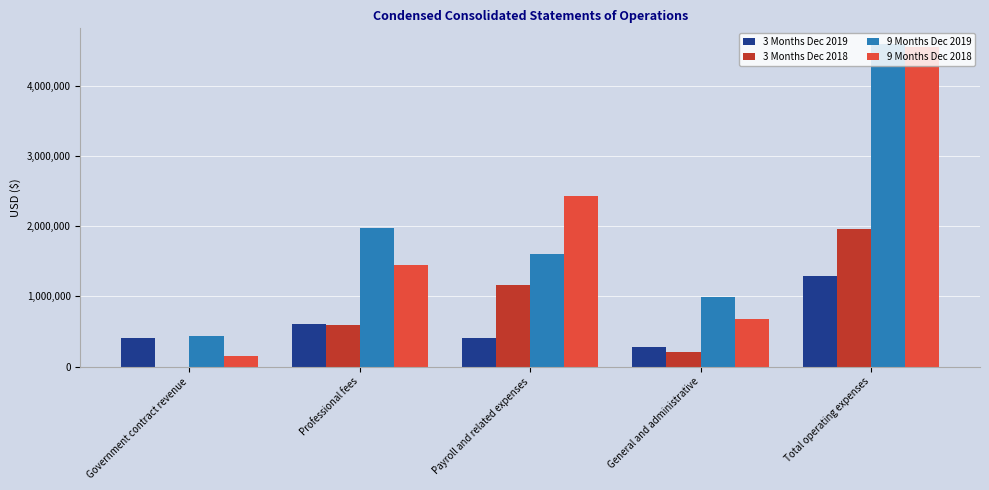

Which series changed the most between Payroll and related expenses and Total operating expenses?

9 Months Dec 2019